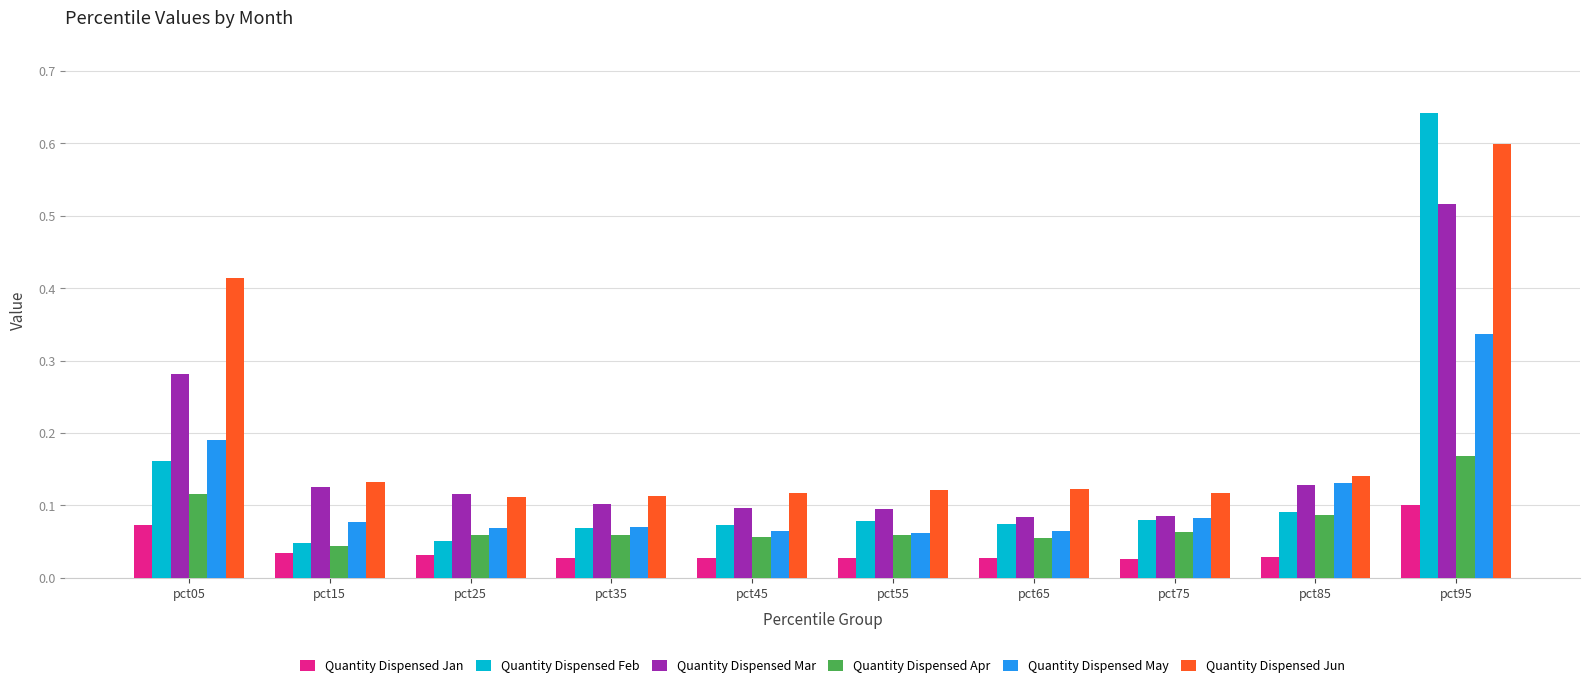

How many bars are there in each group?

6